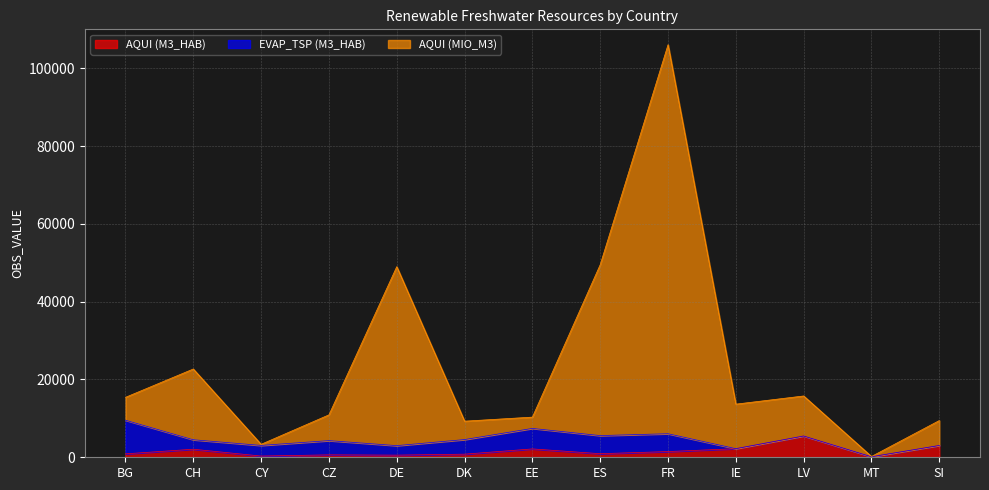

Read the AQUI (M3_HAB) value at ES.

920.0